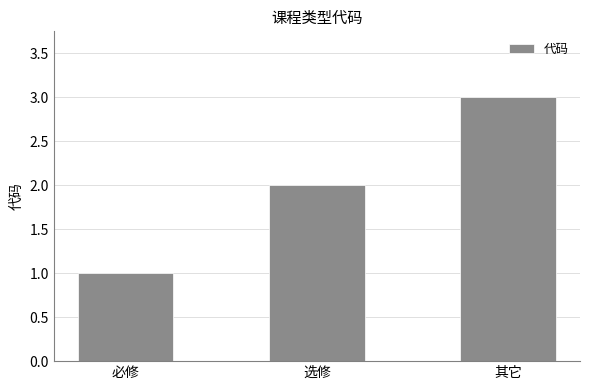

What is the sum of all values?

6